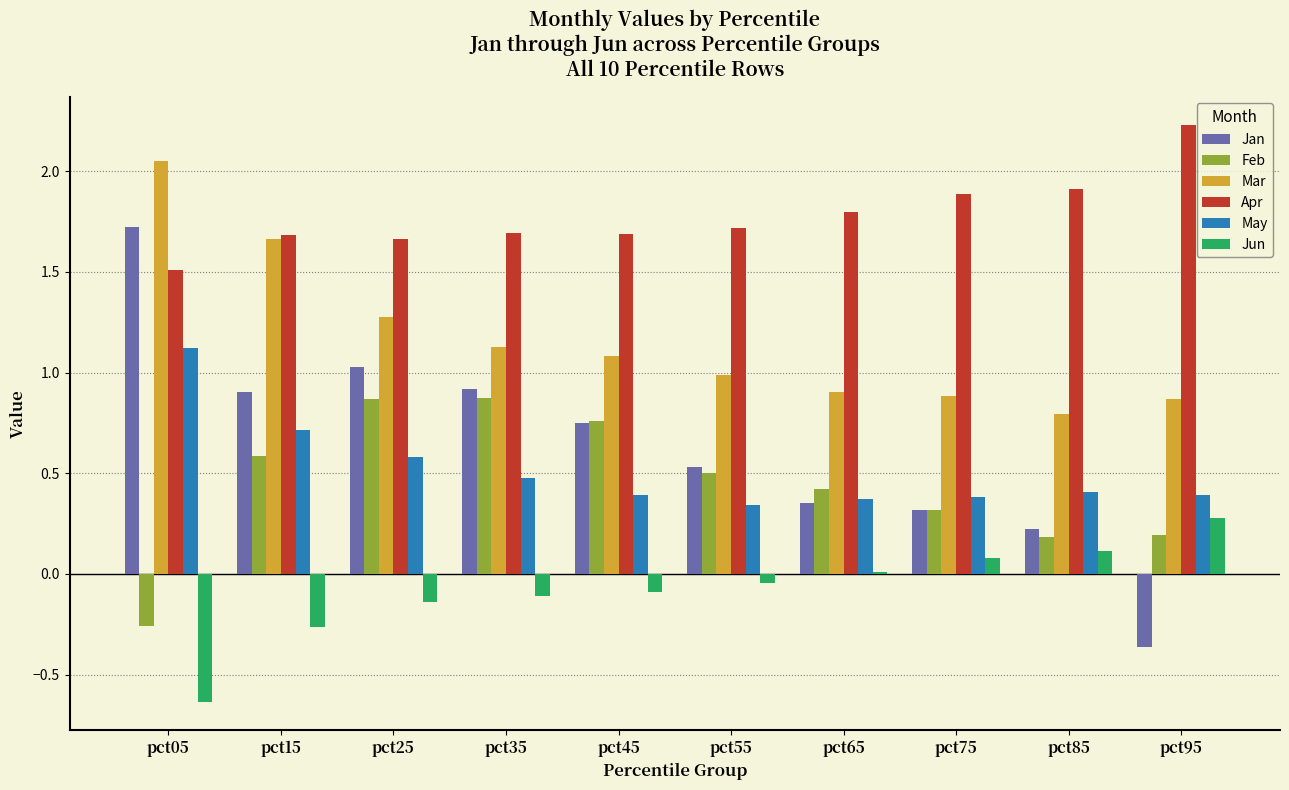

What is the sum of all Jan values?

6.4